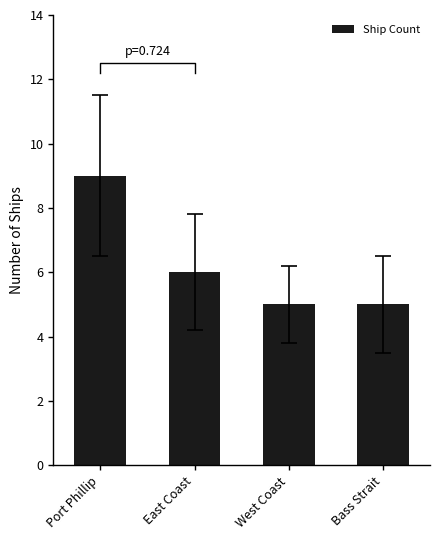

True or false: the data shows 9 at Port Phillip.

True